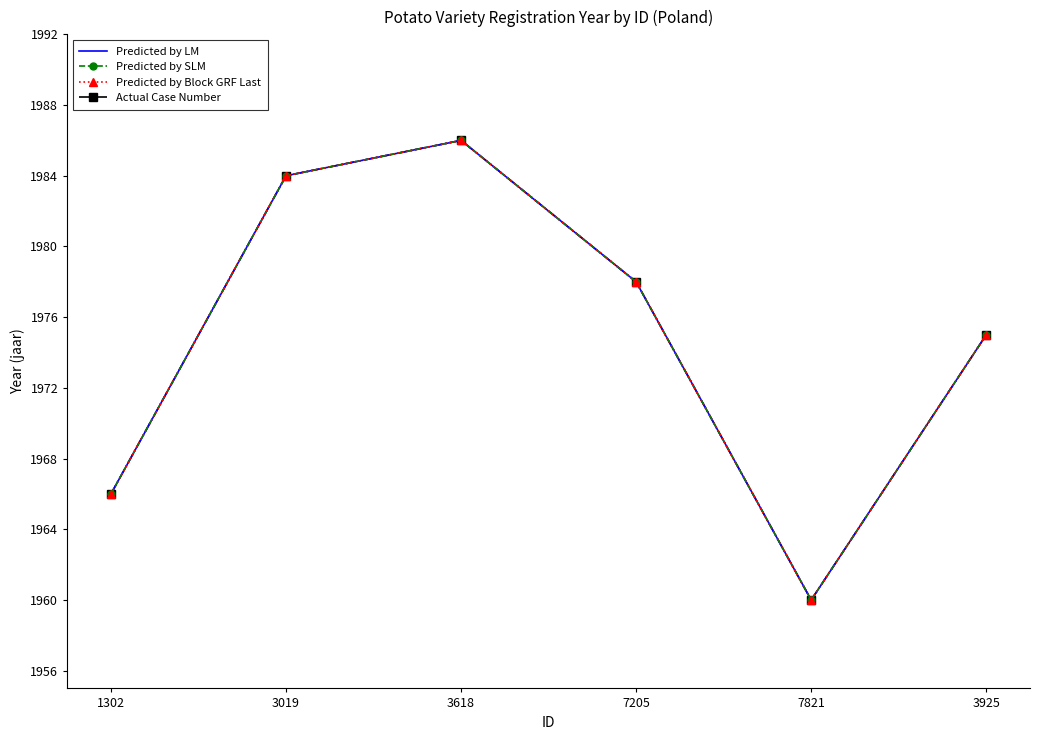

At 7821, list the series in order from largest to smallest.

Predicted by LM, Predicted by SLM, Predicted by Block GRF Last, Actual Case Number